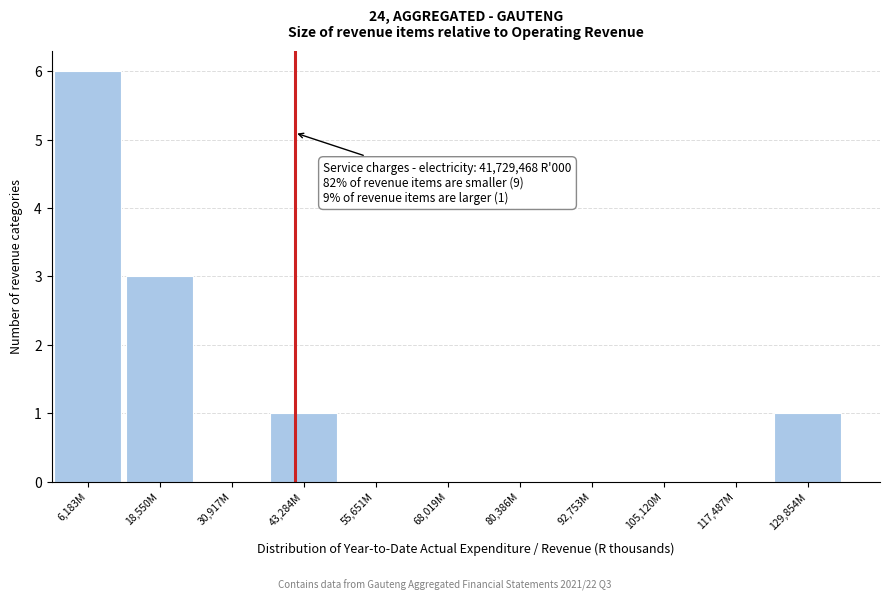

Reading left to right, what are all the values shown in this chart?

6,183M=6	18,550M=3	30,917M=0	43,284M=1	55,651M=0	68,019M=0	80,386M=0	92,753M=0	105,120M=0	117,487M=0	129,854M=1